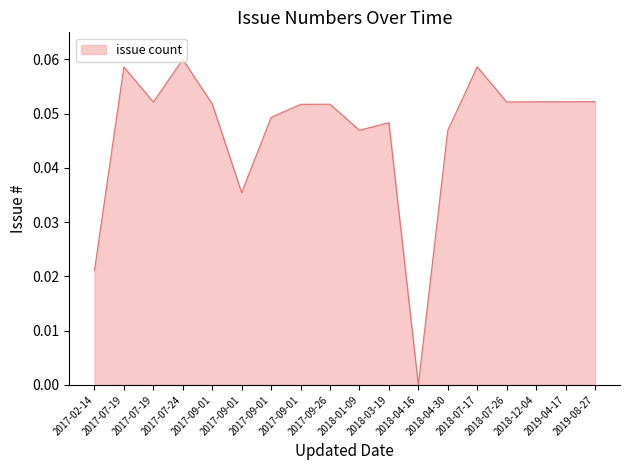

How many lines are shown in the chart?

1